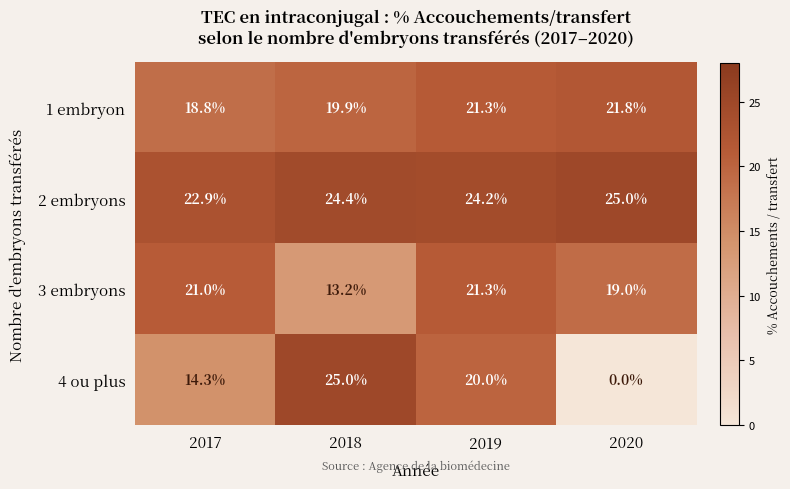

What is the difference between the highest and lowest values at 2017?

8.6